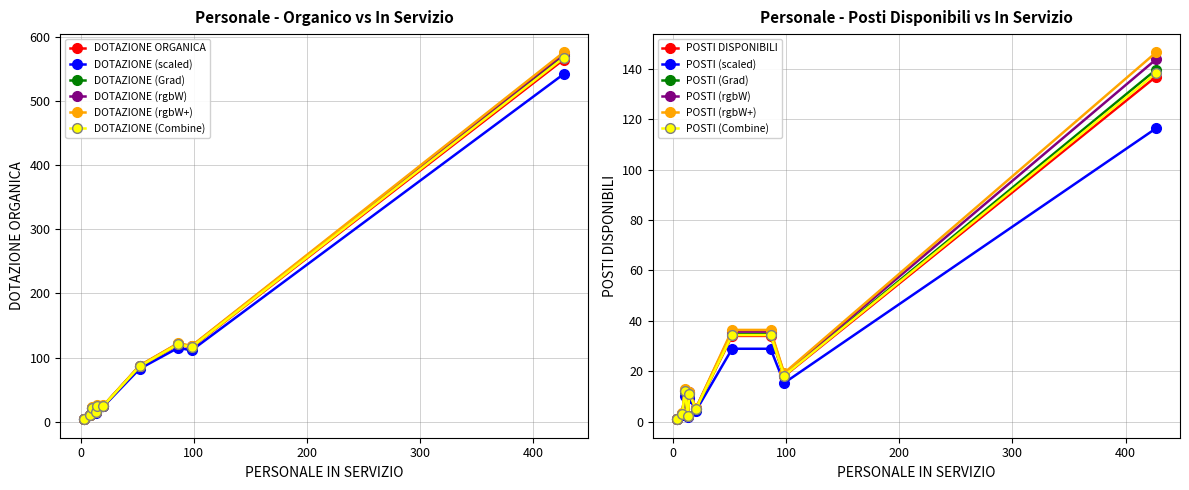

What is the value of the DOTAZIONE (rgbW+) point at the 5th from the left?

25.5